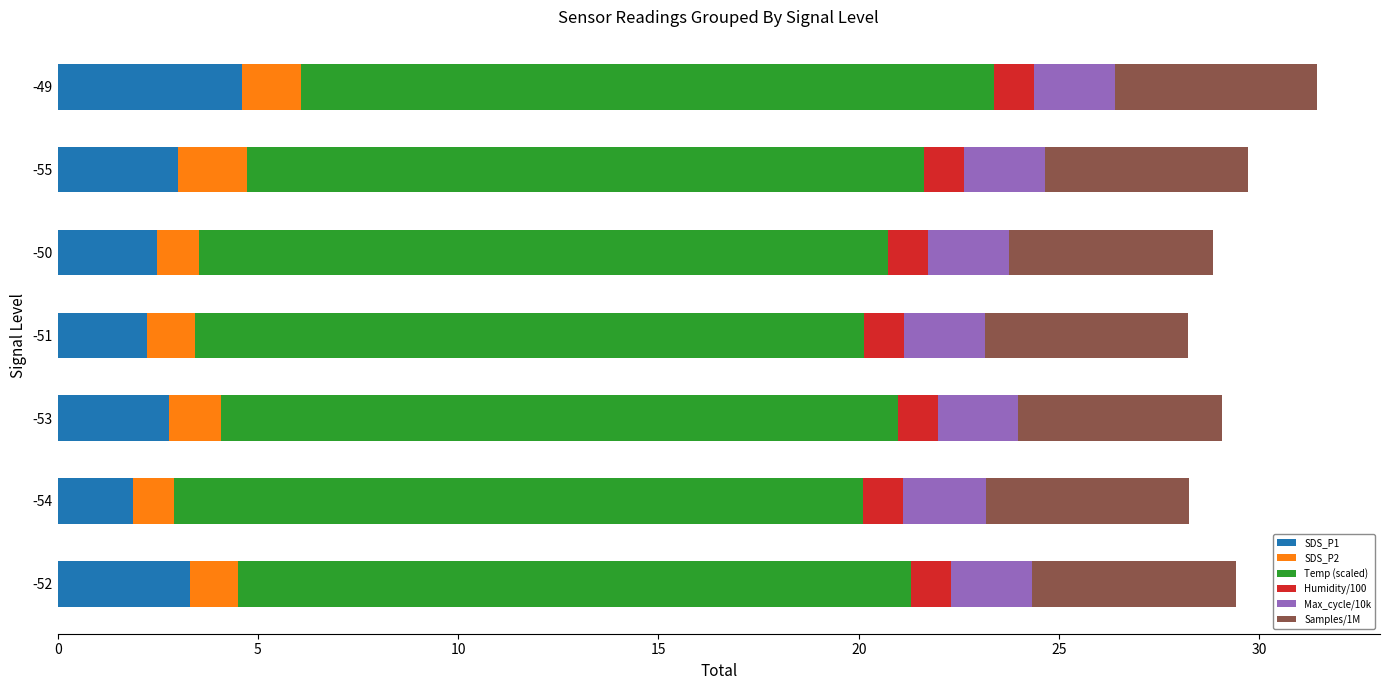

What is the minimum value for SDS_P1?

1.9